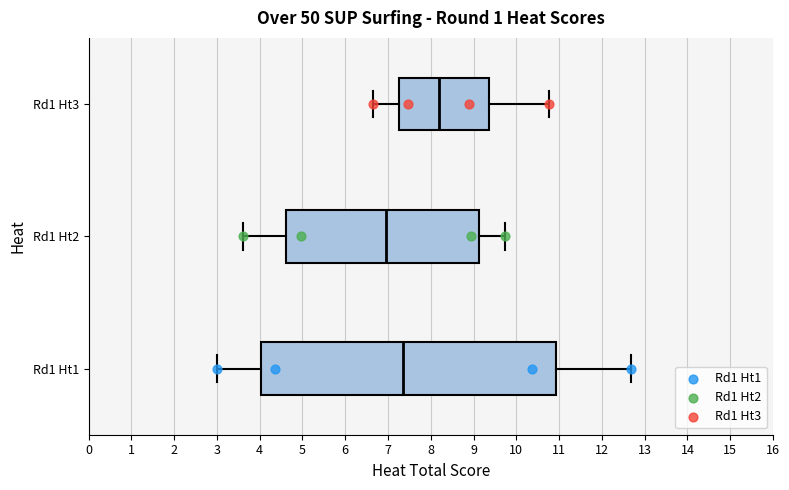

Which box has the furthest to the left median line?

Rd1 Ht2